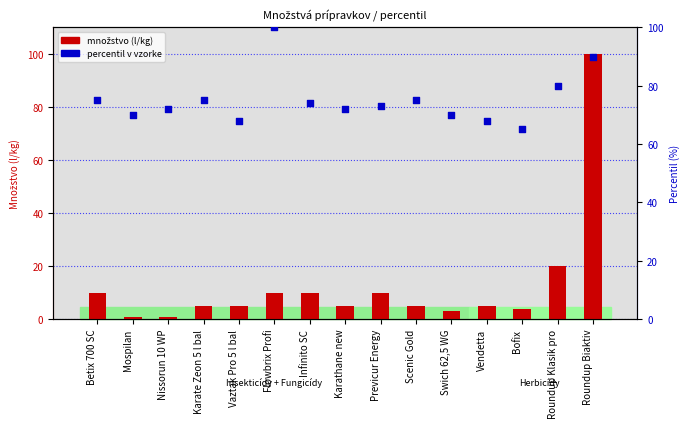

Which series has the widest spread of Y values?

Množstvo (l/kg)